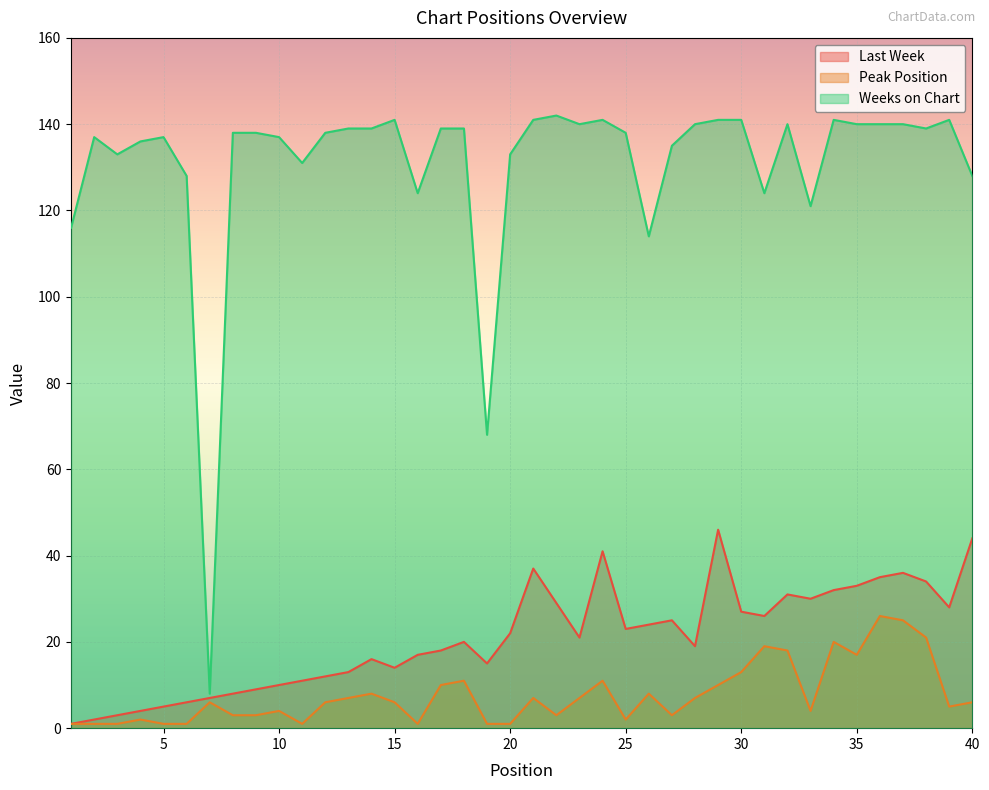

List the labels in order of Peak Position value, largest first.

36, 37, 38, 34, 31, 32, 35, 30, 18, 24, 17, 29, 14, 26, 13, 21, 23, 28, 7, 12, 15, 40, 39, 10, 33, 8, 9, 22, 27, 4, 25, 1, 2, 3, 5, 6, 11, 16, 19, 20